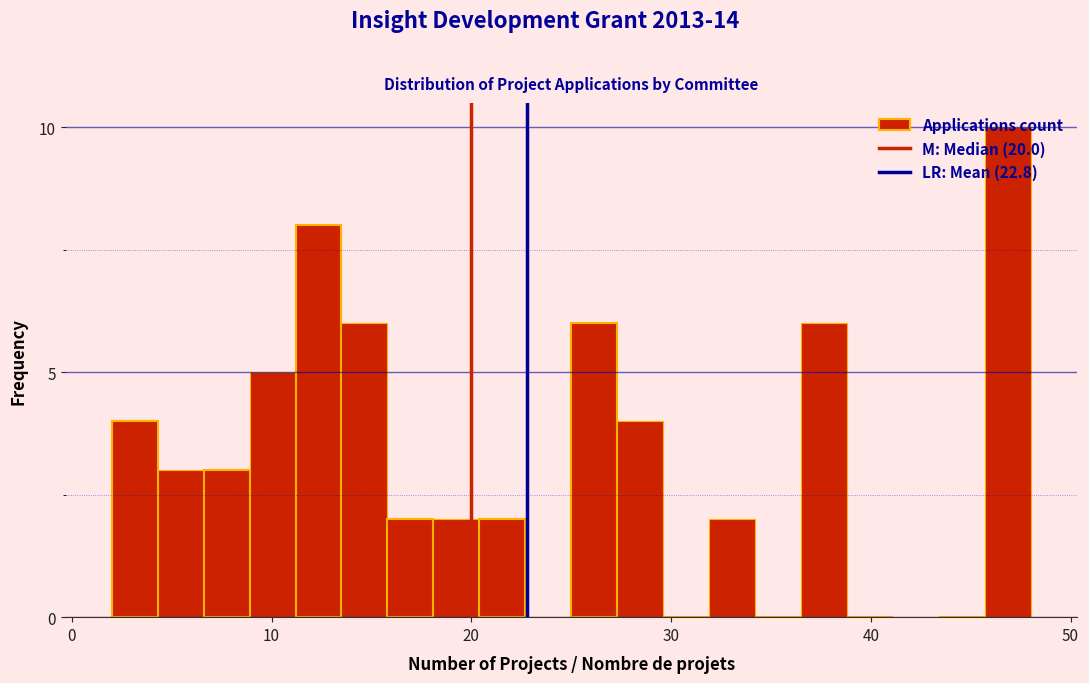

Read against the x-axis, roughly where is the centre of the tallest bar?

47